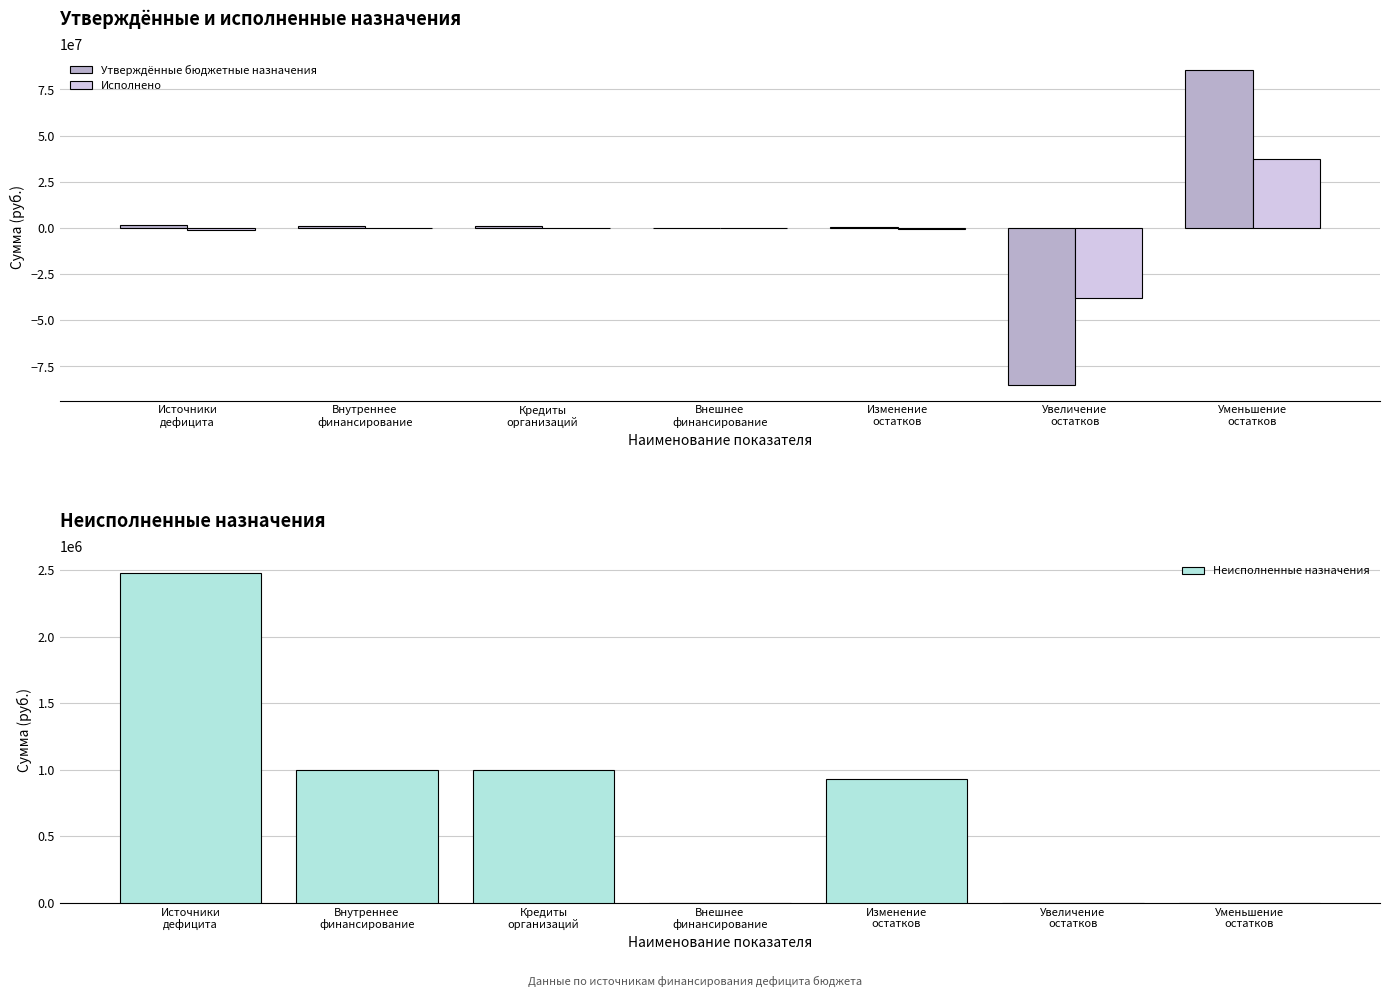

Which has a higher value, Кредиты
организаций or Изменение
остатков?

Кредиты
организаций